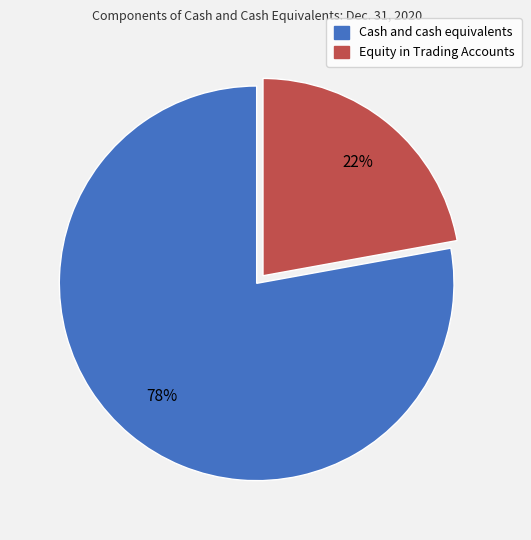

Is there a majority slice in this chart?

Yes